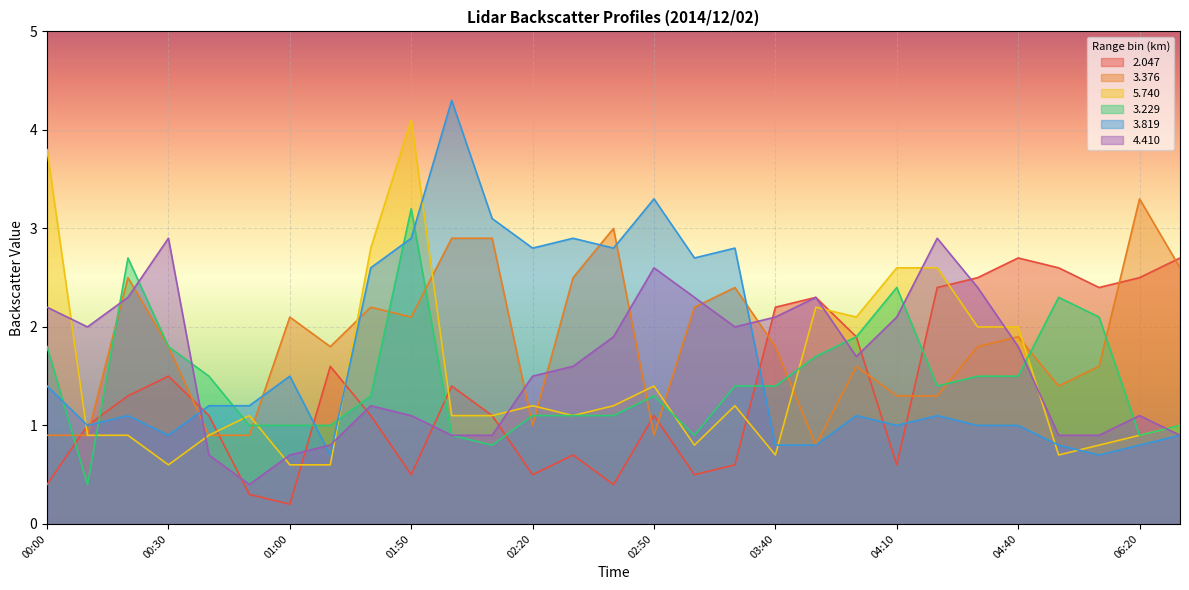

The value of   3.819 at 04:40 is 1.8. True or false?

False